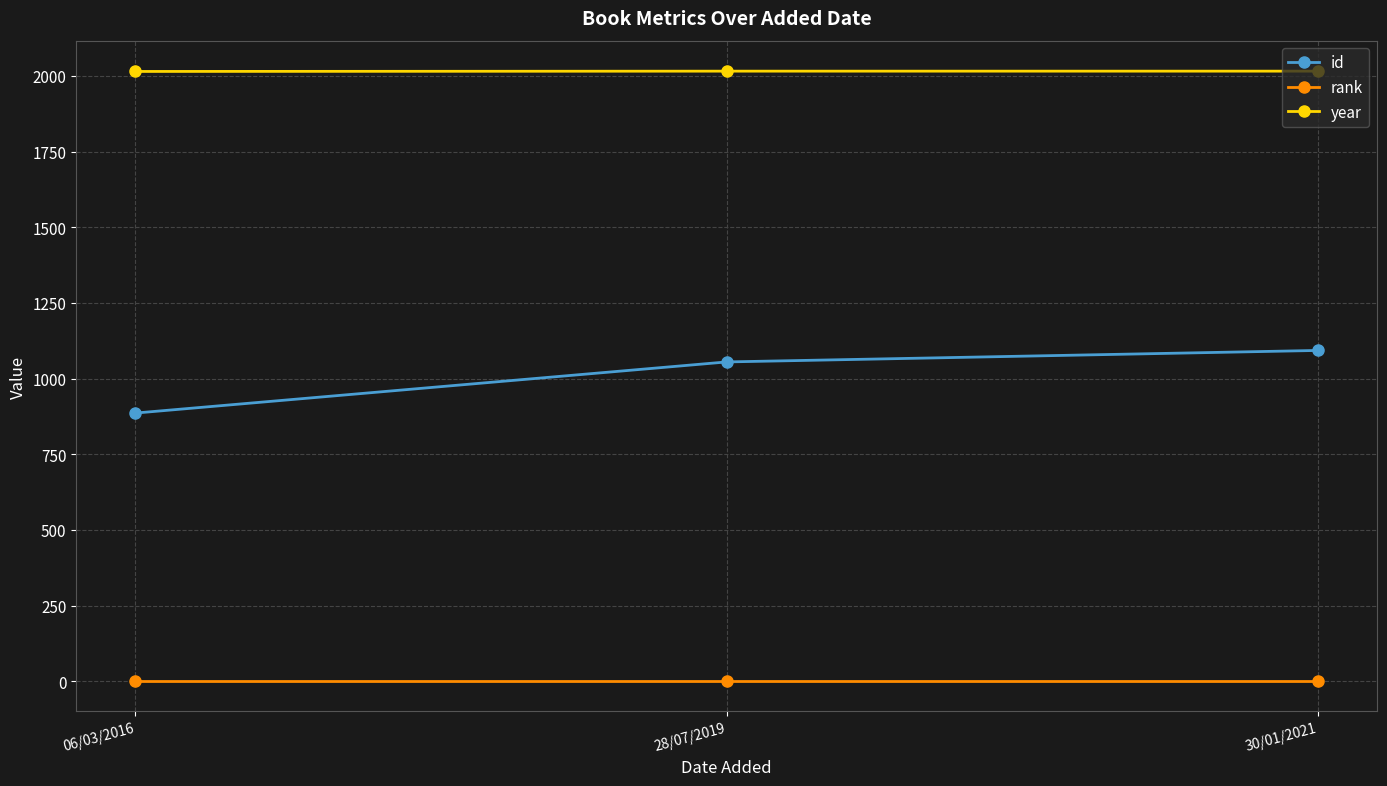

What is the difference between the second highest and minimum values in the id series?

169